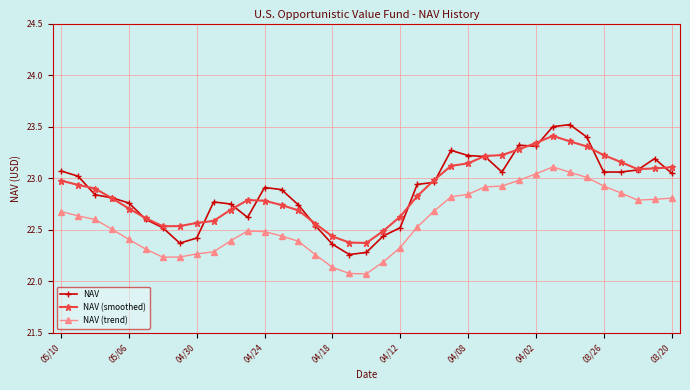

What is the greatest value displayed?

23.5